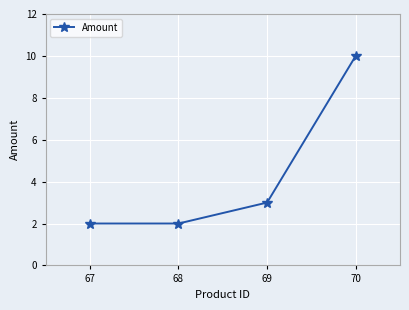

How many values are between 2 and 10?

4